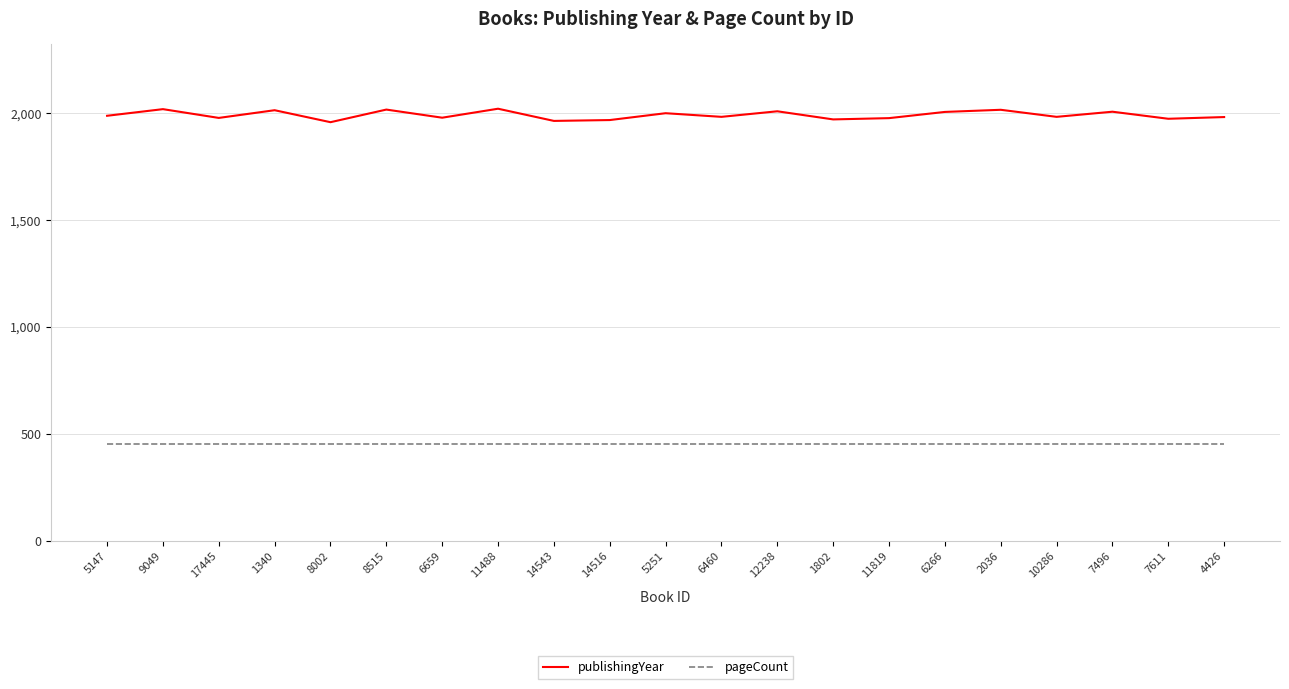

True or false: pageCount and publishingYear intersect in this chart.

False